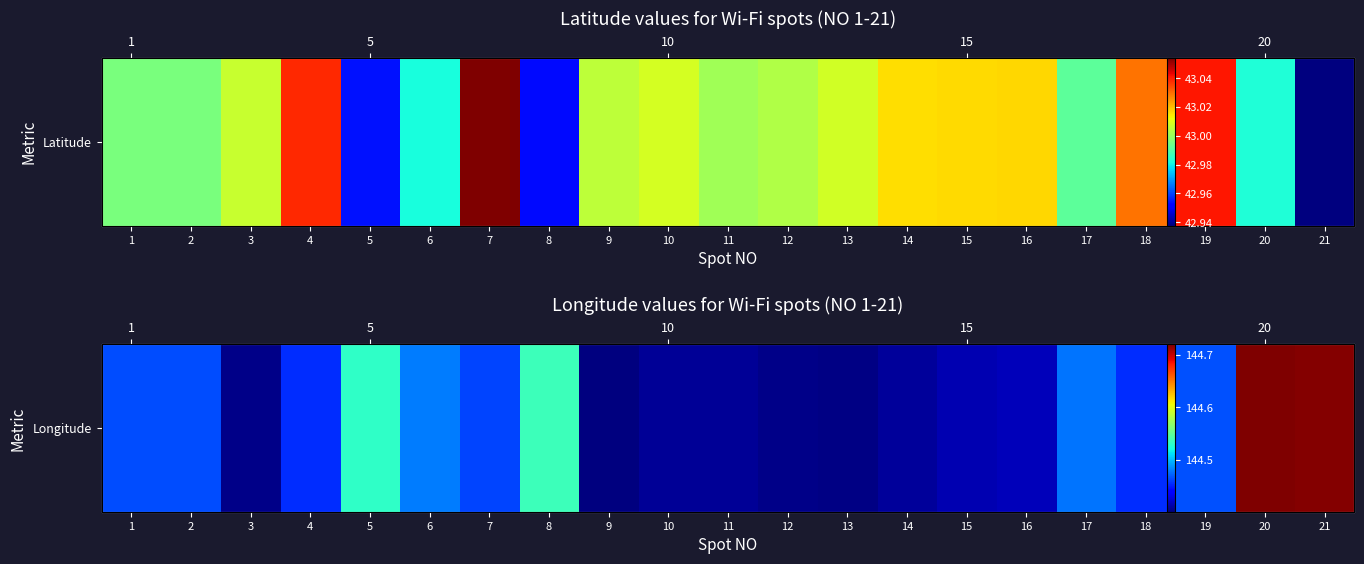

What is the difference between the maximum and minimum values?

0.3